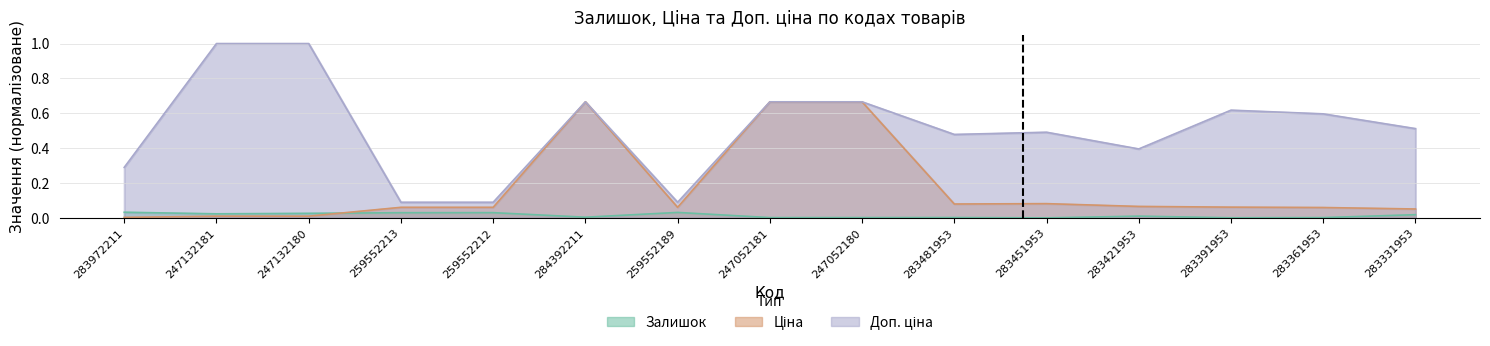

What is the label of the 3rd point from the left?

247132180